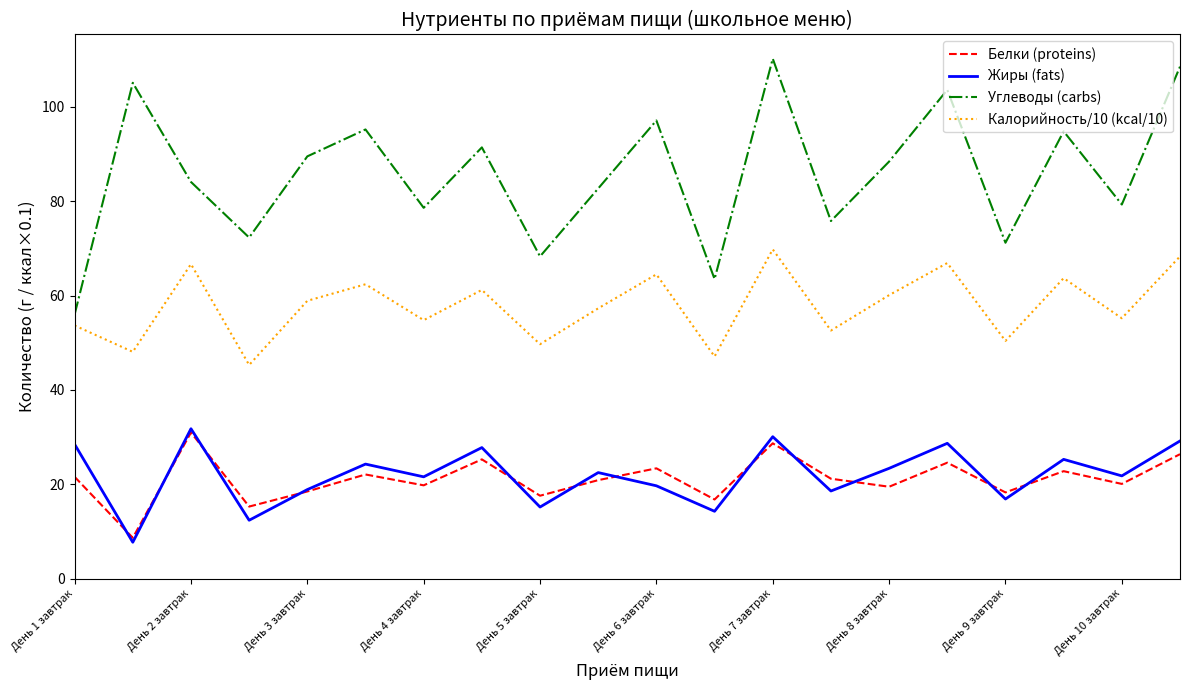

True or false: Углеводы (carbs) and Жиры (fats) cross at least once.

False